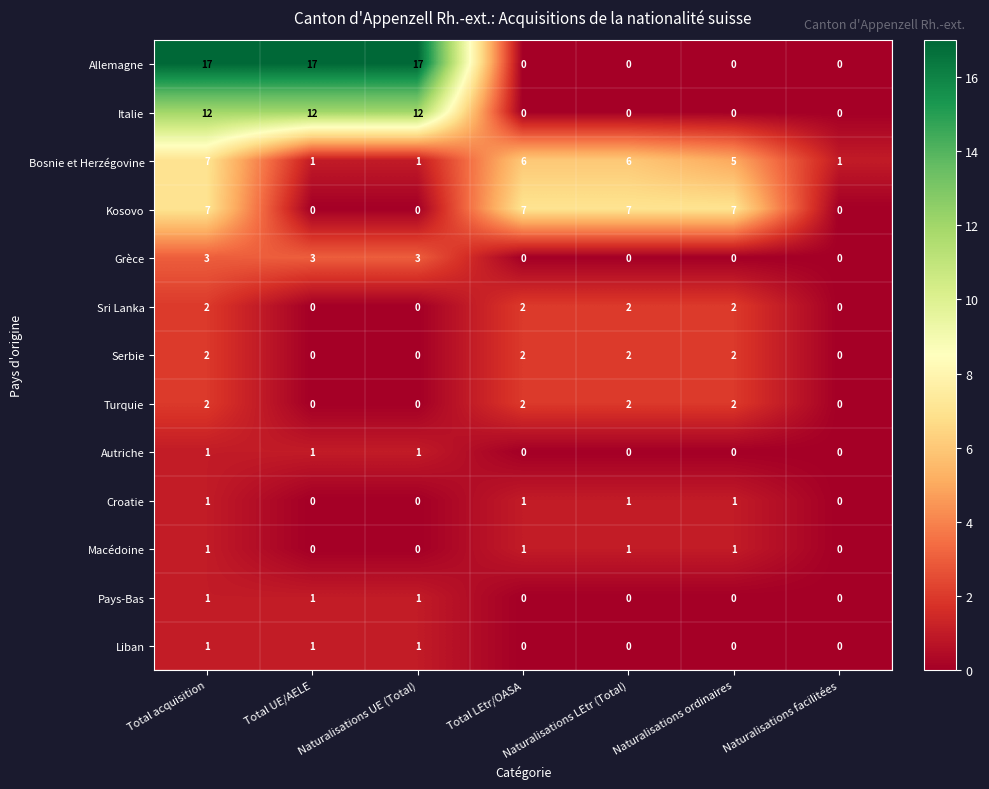

The Bosnie et Herzégovine series shows 1 at Total UE/AELE. True or false?

True